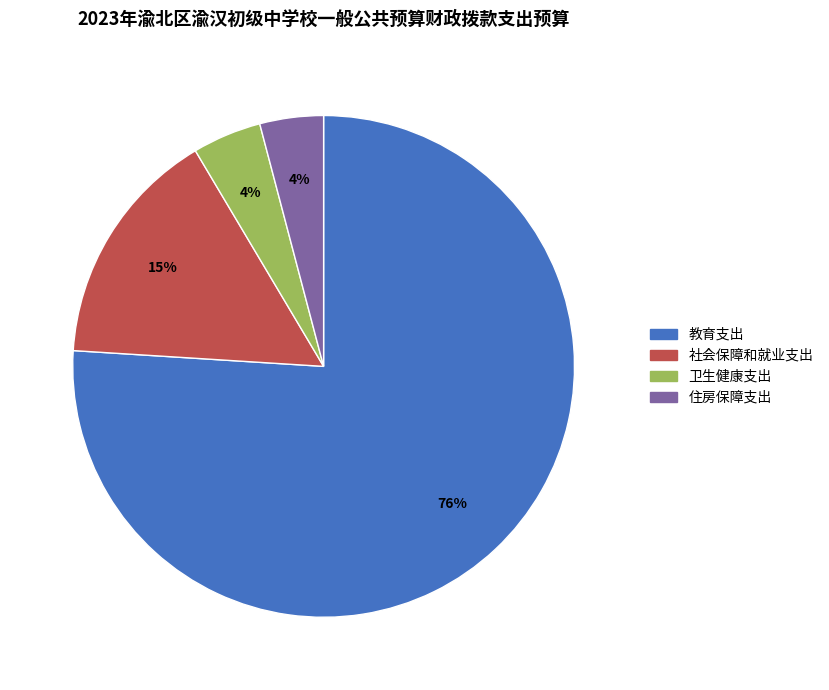

How many slices are in this pie chart?

4